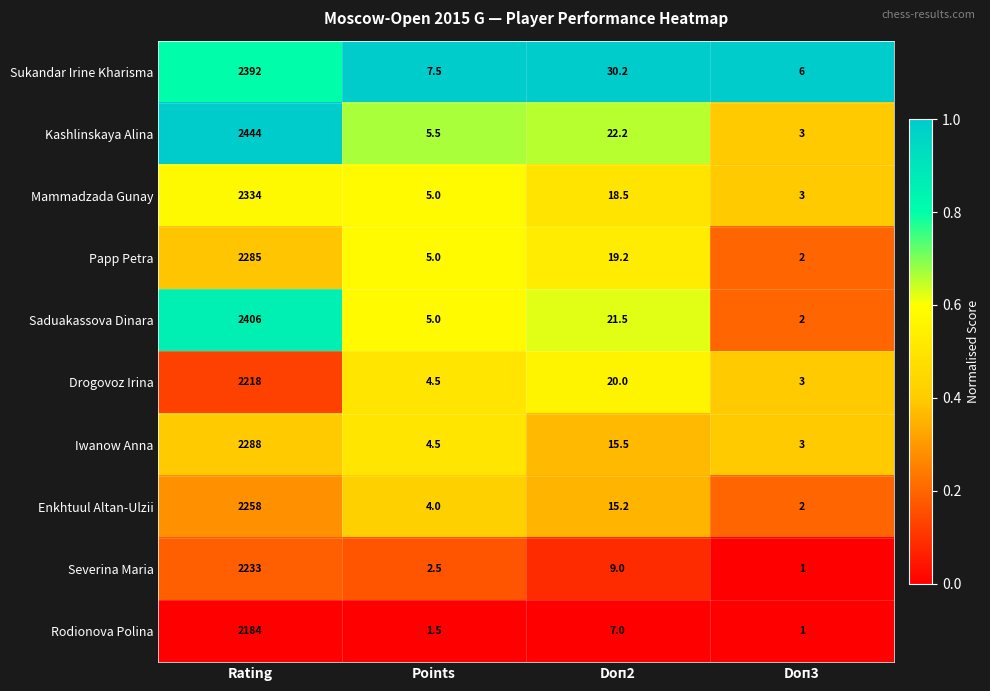

What is the average value of the Kashlinskaya Alina series?

618.7